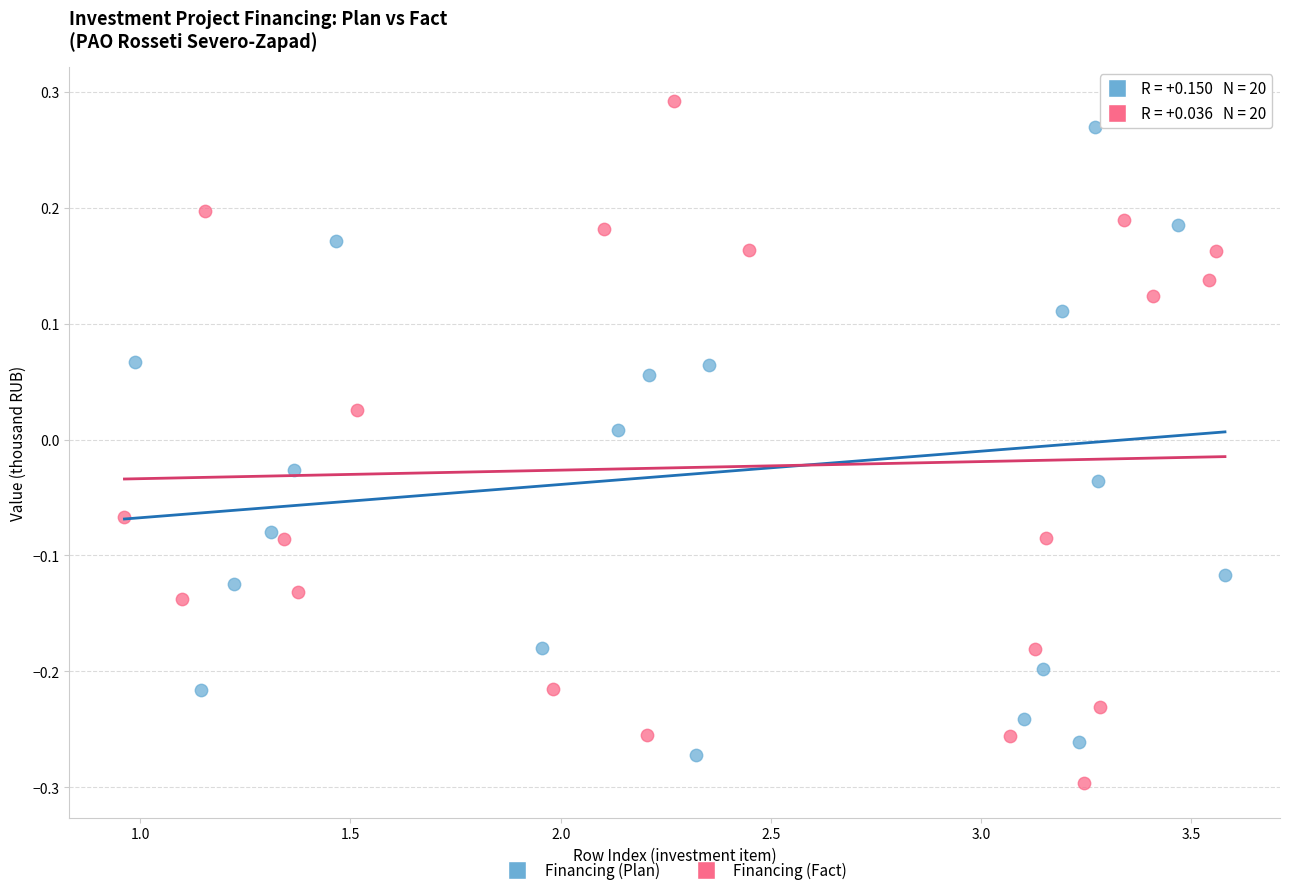

What are all the series names shown in the legend?

Financing (Plan), Financing (Fact)